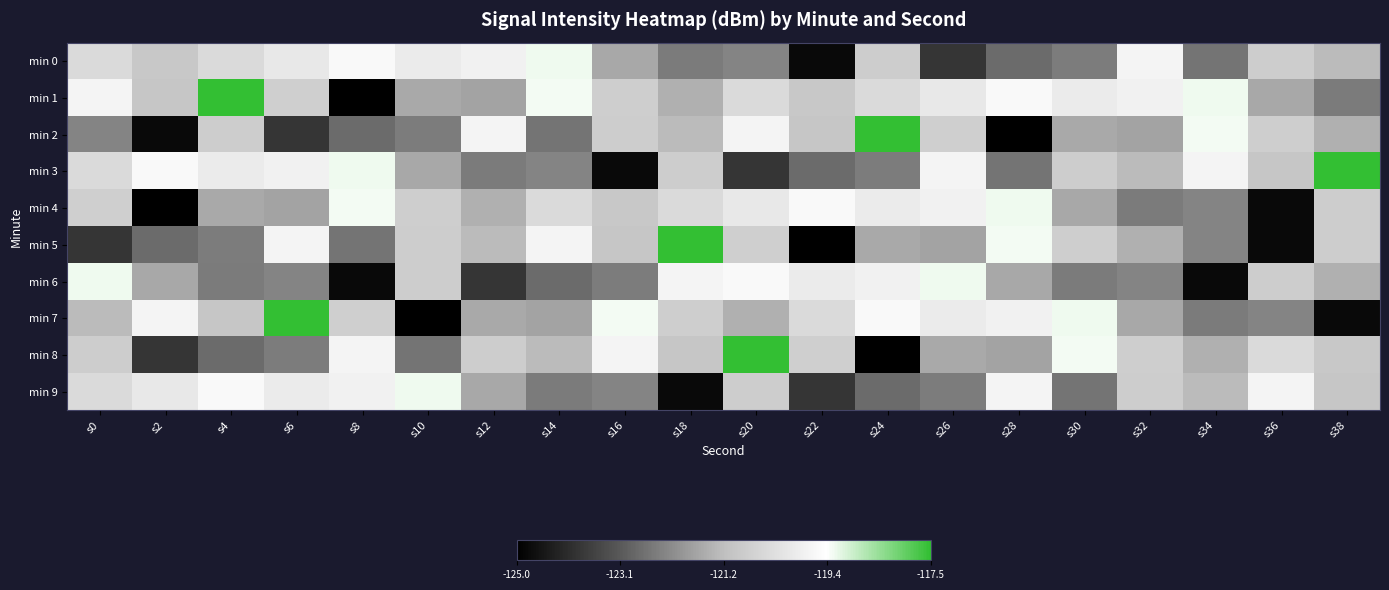

Which has a higher value, s16 or s24?

s24